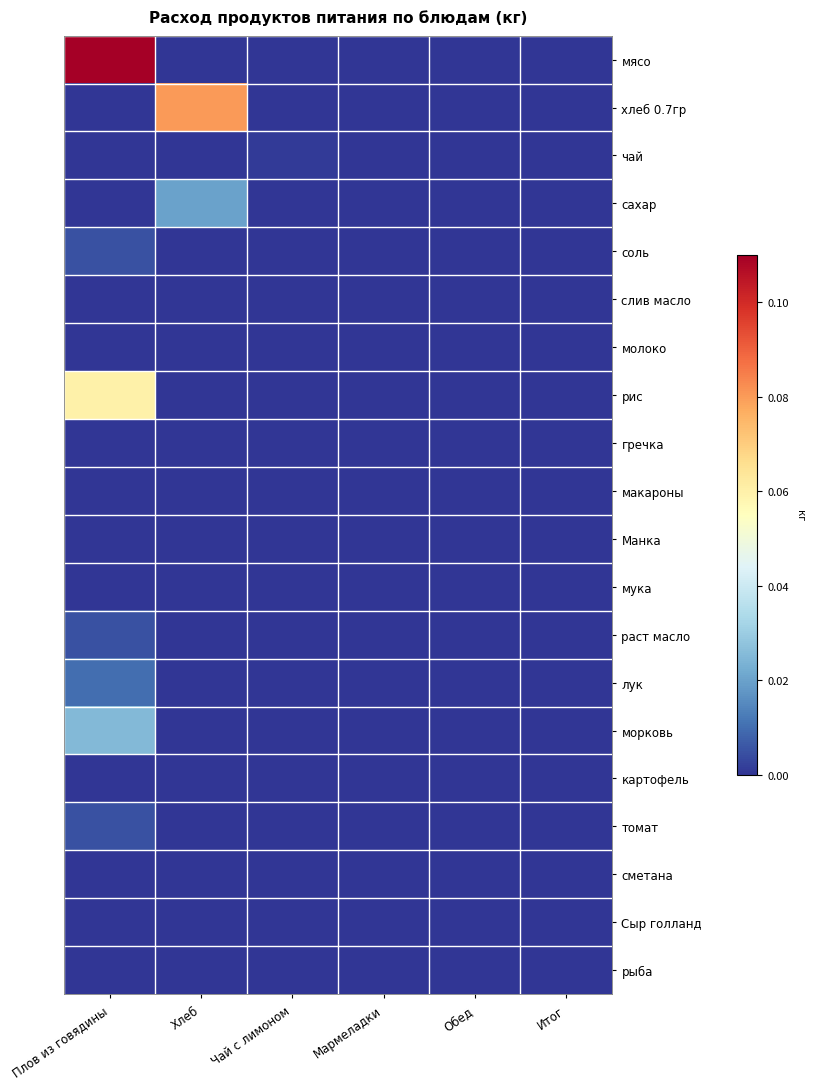

Which series changed the most between Хлеб and Итог?

хлеб 0.7гр